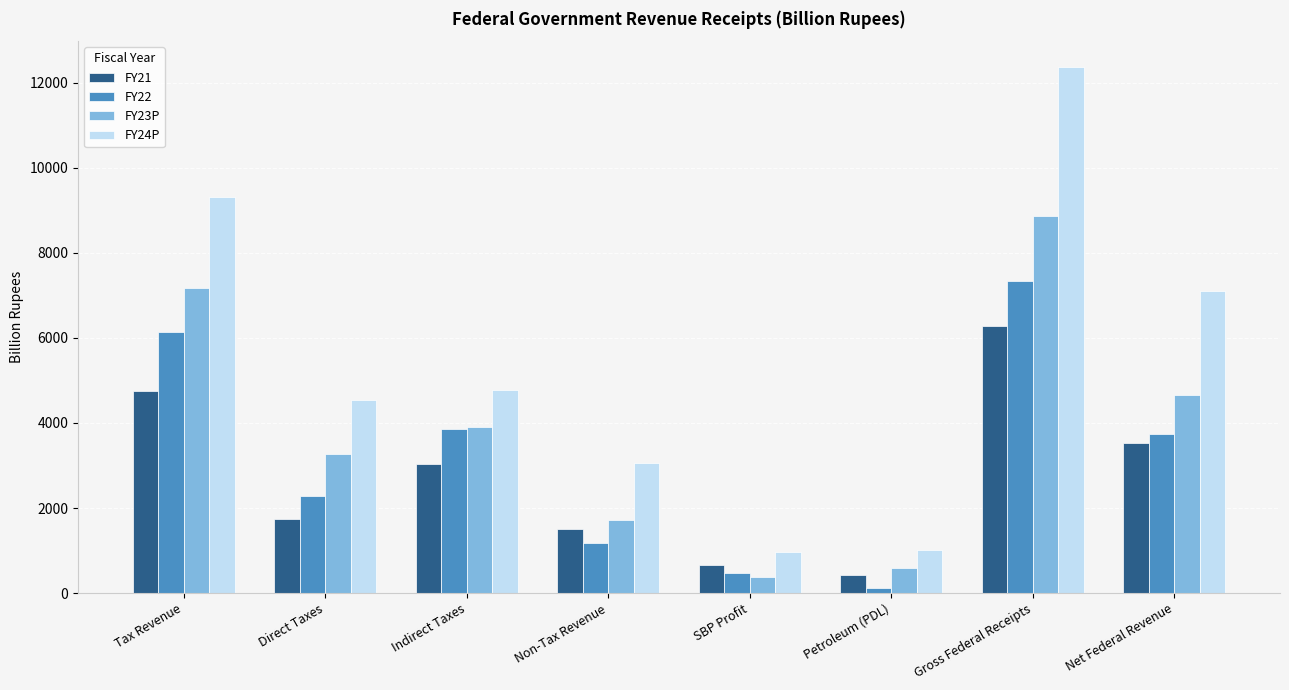

What is the difference between the highest and lowest values at SBP Profit?

601.0